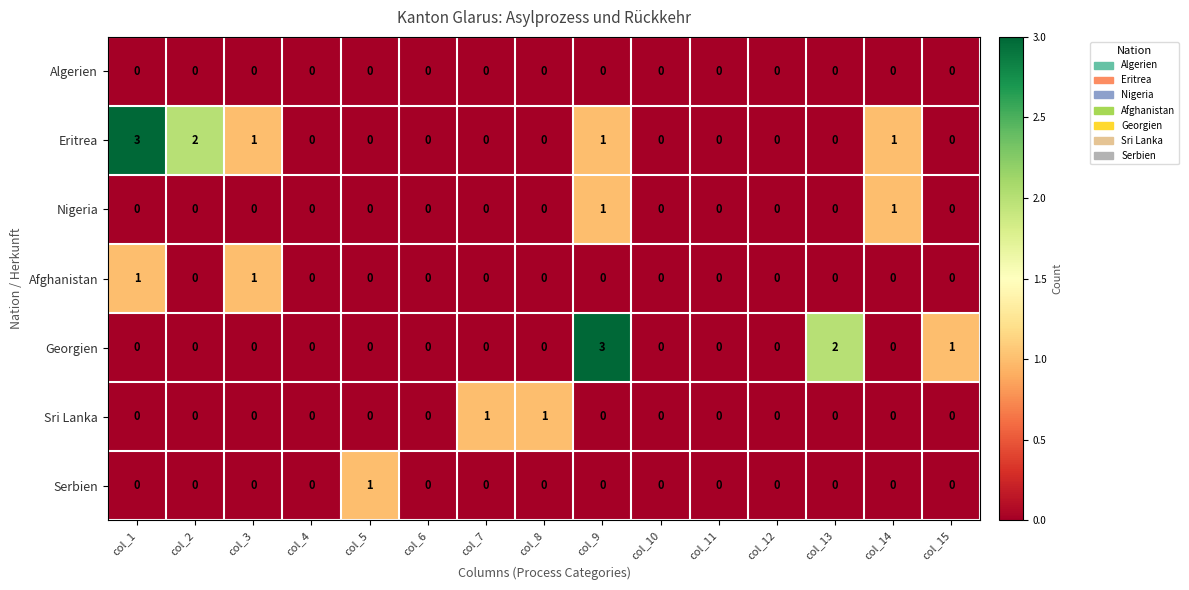

What is the maximum value shown in the chart?

3